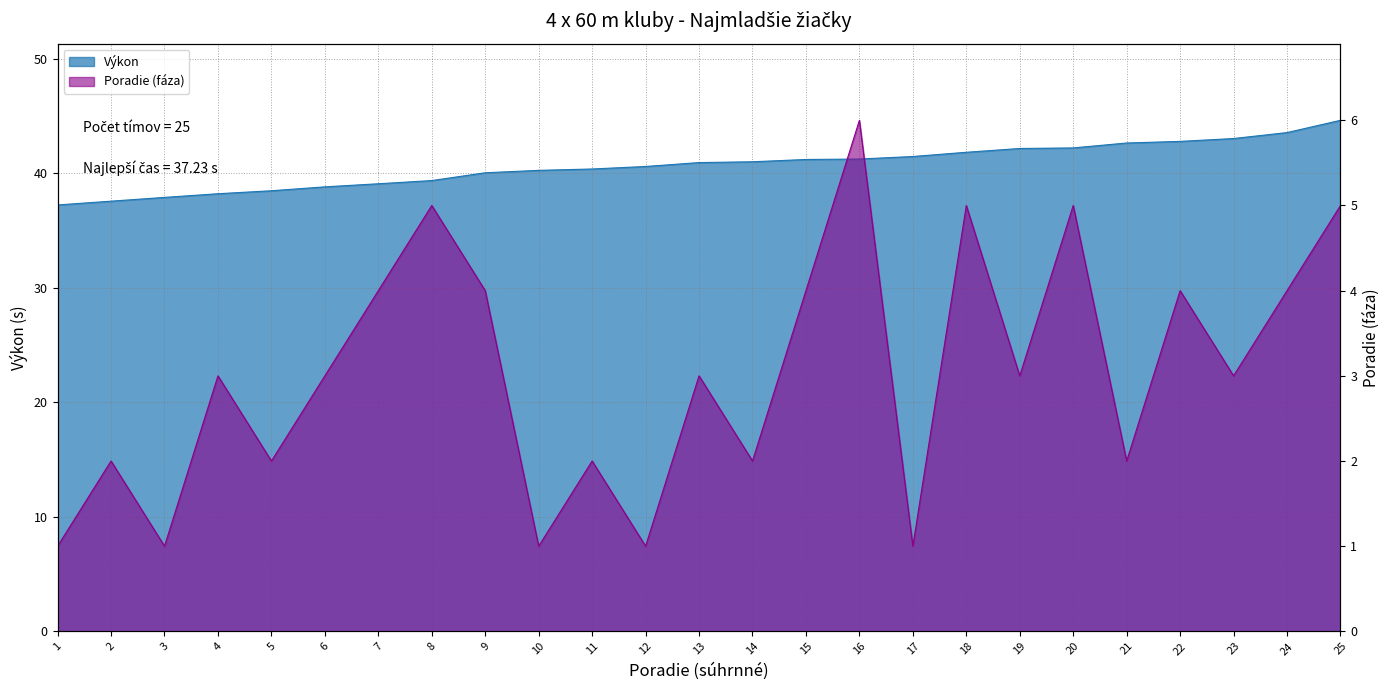

What is the average value of the Výkon series?

40.7